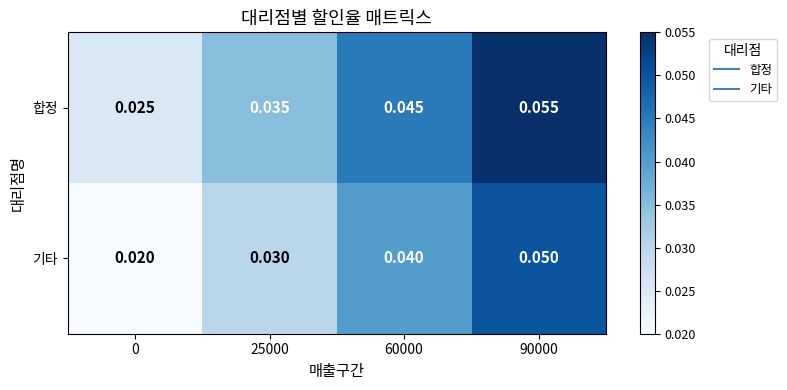

Rank the series by their maximum value, from lowest to highest.

기타, 합정